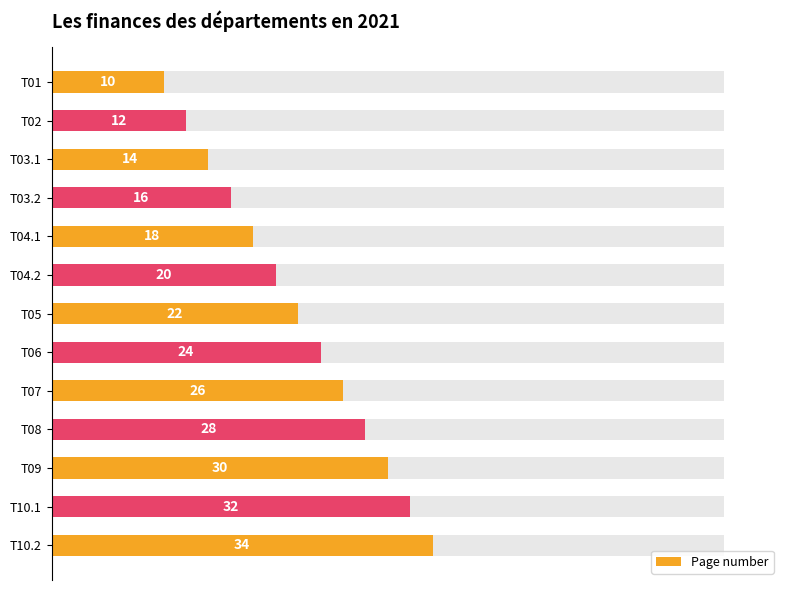

The value at T03.2 is 27. True or false?

False